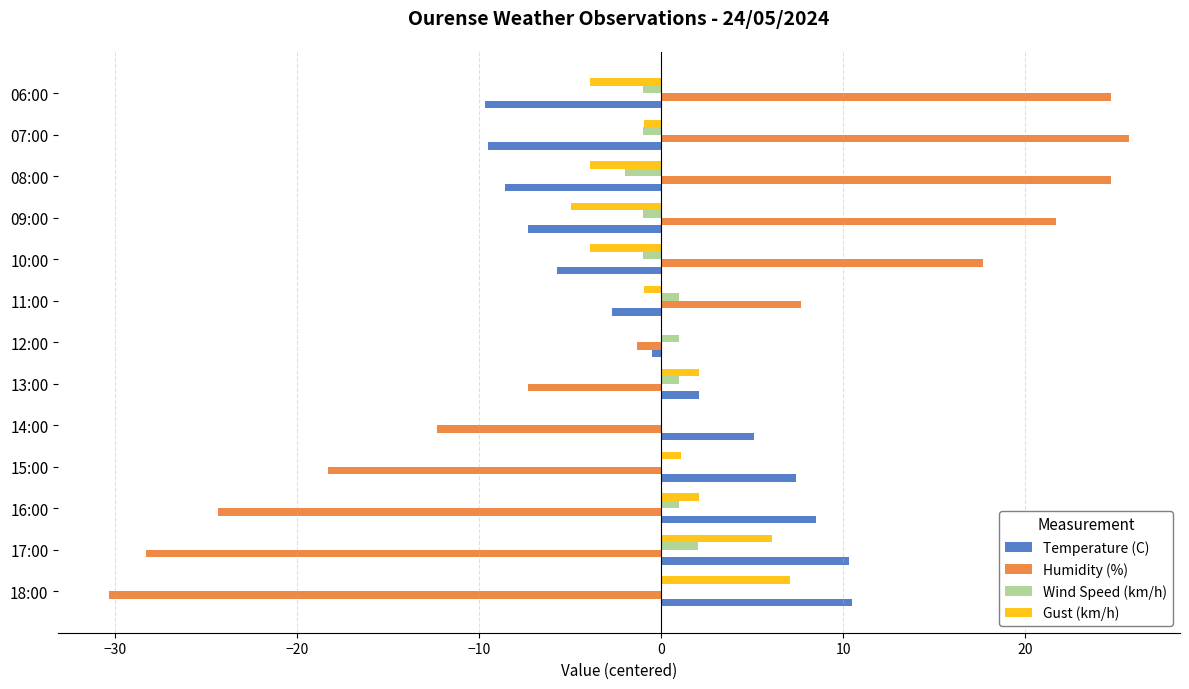

True or false: Humidity (%) has a value of 21.7 at 09:00.

True